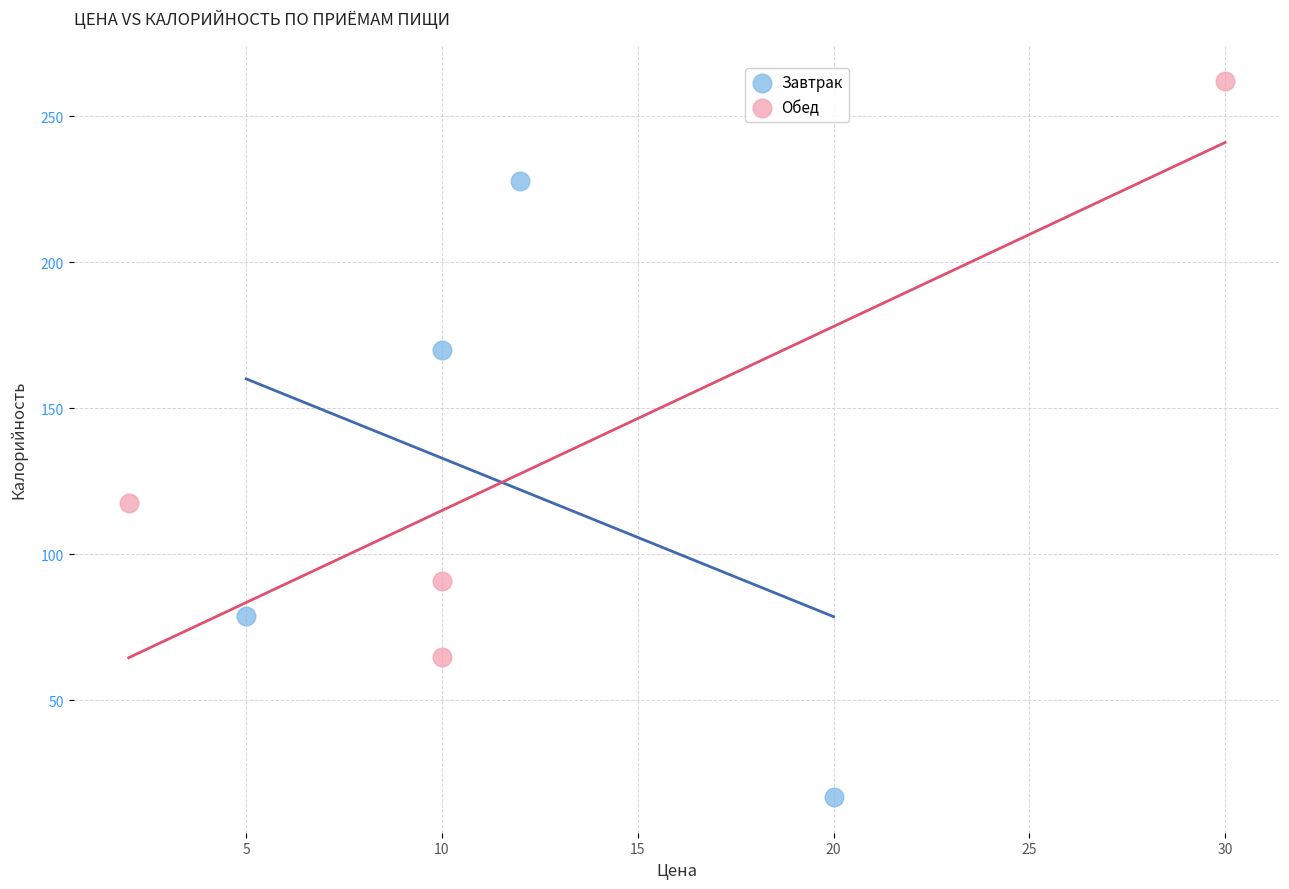

Which series reaches the minimum Y coordinate?

Завтрак